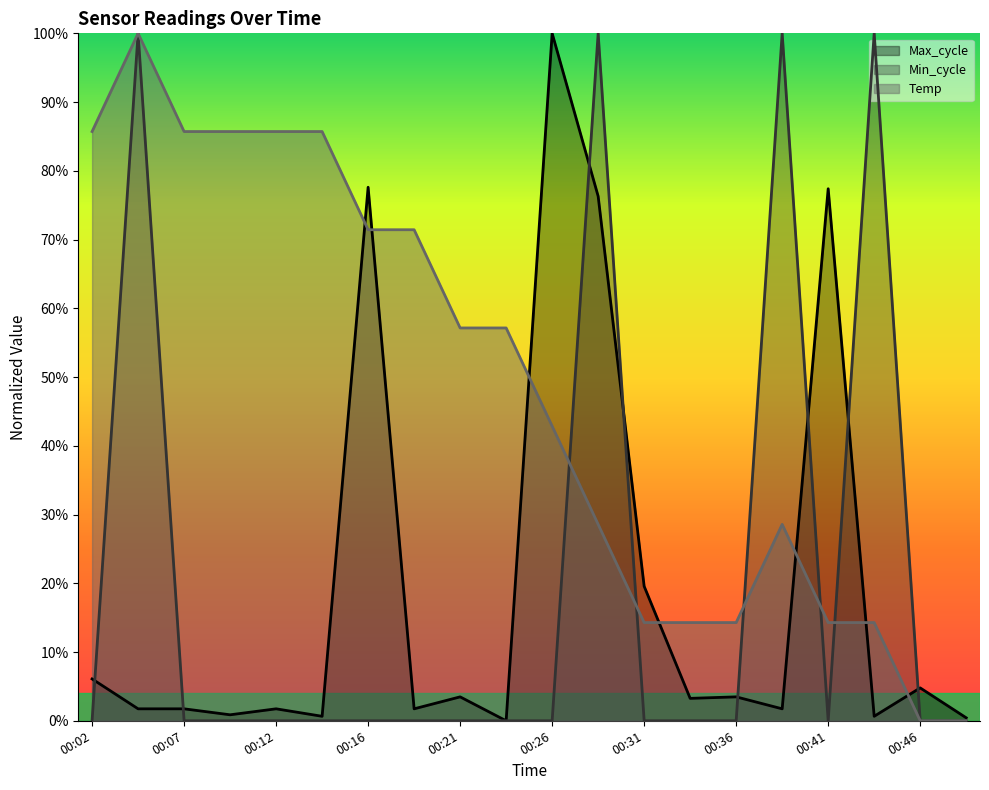

Reading right to left, extract all data points from this chart.

Temp: 00:48=0.0	00:46=0.0	00:43=0.1	00:41=0.1	00:38=0.3	00:36=0.1	00:34=0.1	00:31=0.1	00:29=0.3	00:26=0.4	00:24=0.6	00:21=0.6	00:19=0.7	00:16=0.7	00:14=0.9	00:12=0.9	00:09=0.9	00:07=0.9	00:04=1.0	00:02=0.9
Min_cycle: 00:48=0.0	00:46=0.0	00:43=1.0	00:41=0.0	00:38=1.0	00:36=0.0	00:34=0.0	00:31=0.0	00:29=1.0	00:26=0.0	00:24=0.0	00:21=0.0	00:19=0.0	00:16=0.0	00:14=0.0	00:12=0.0	00:09=0.0	00:07=0.0	00:04=1.0	00:02=0.0
Max_cycle: 00:48=0.0	00:46=0.0	00:43=0.0	00:41=0.8	00:38=0.0	00:36=0.0	00:34=0.0	00:31=0.2	00:29=0.8	00:26=1.0	00:24=0.0	00:21=0.0	00:19=0.0	00:16=0.8	00:14=0.0	00:12=0.0	00:09=0.0	00:07=0.0	00:04=0.0	00:02=0.1